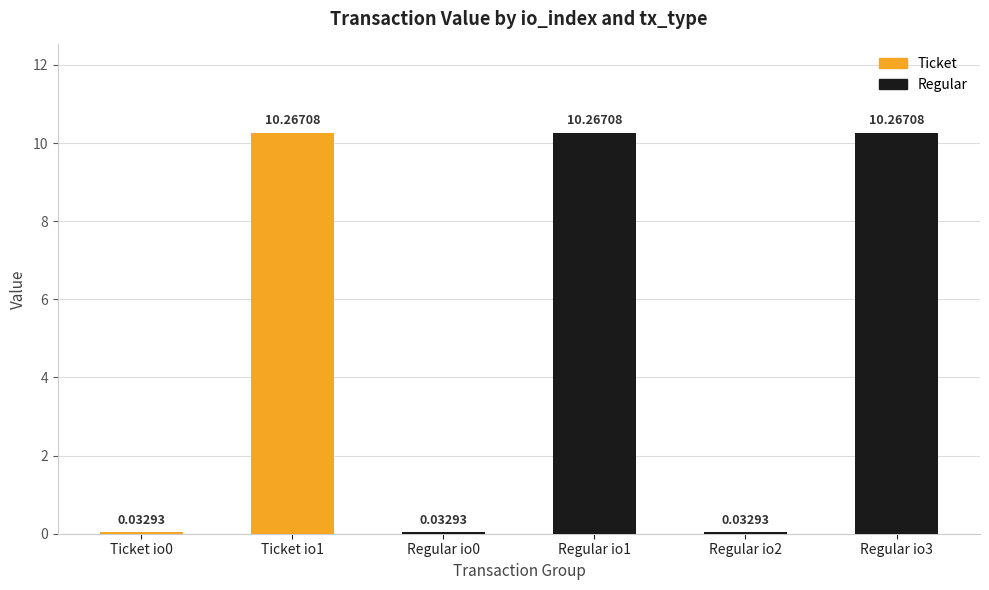

What is the difference between the Regular values at io_index=1 and io_index=0?

10.2